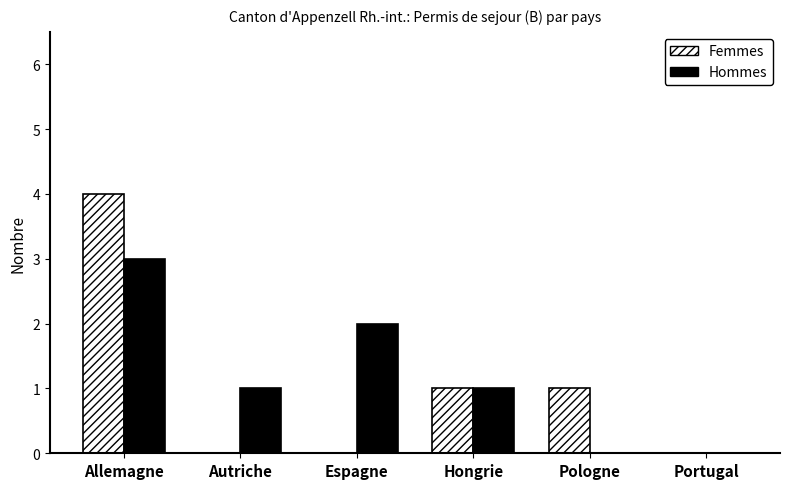

The Femmes series shows 4 at Allemagne. True or false?

True